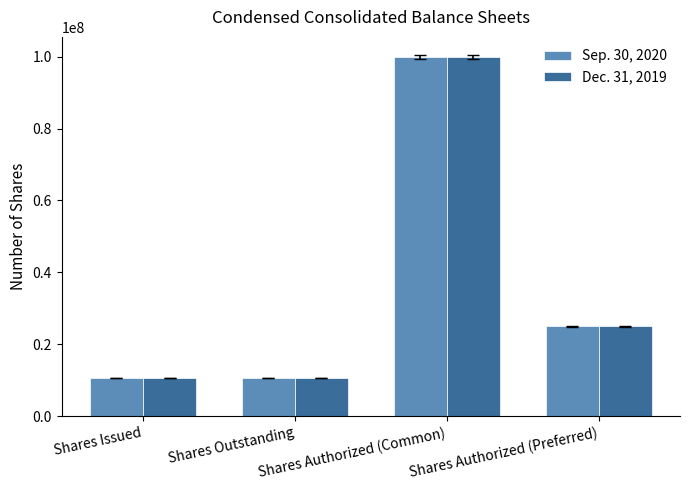

Reading left to right, what are all the values shown in this chart?

Sep. 30, 2020: Shares Issued=10680050	Shares Outstanding=10680050	Shares Authorized (Common)=100000000	Shares Authorized (Preferred)=25000000
Dec. 31, 2019: Shares Issued=10658775	Shares Outstanding=10658775	Shares Authorized (Common)=100000000	Shares Authorized (Preferred)=25000000